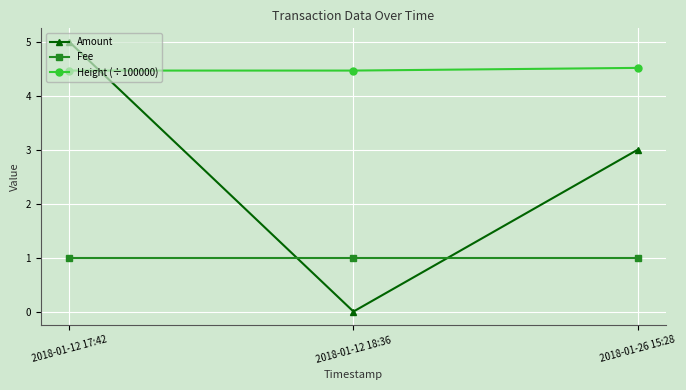

Rank the series by their maximum value, from lowest to highest.

Fee, Height (÷100000), Amount